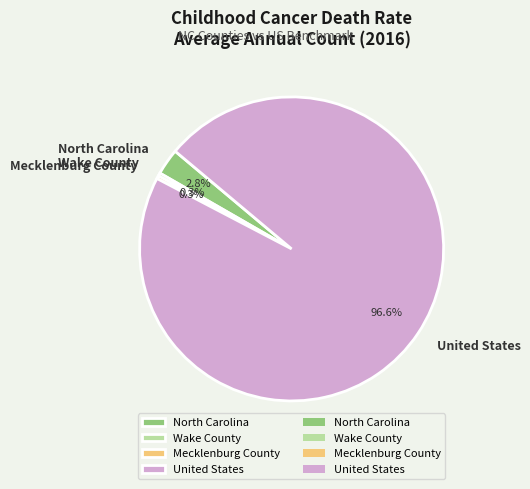

True or false: United States accounts for 91% of the total.

False